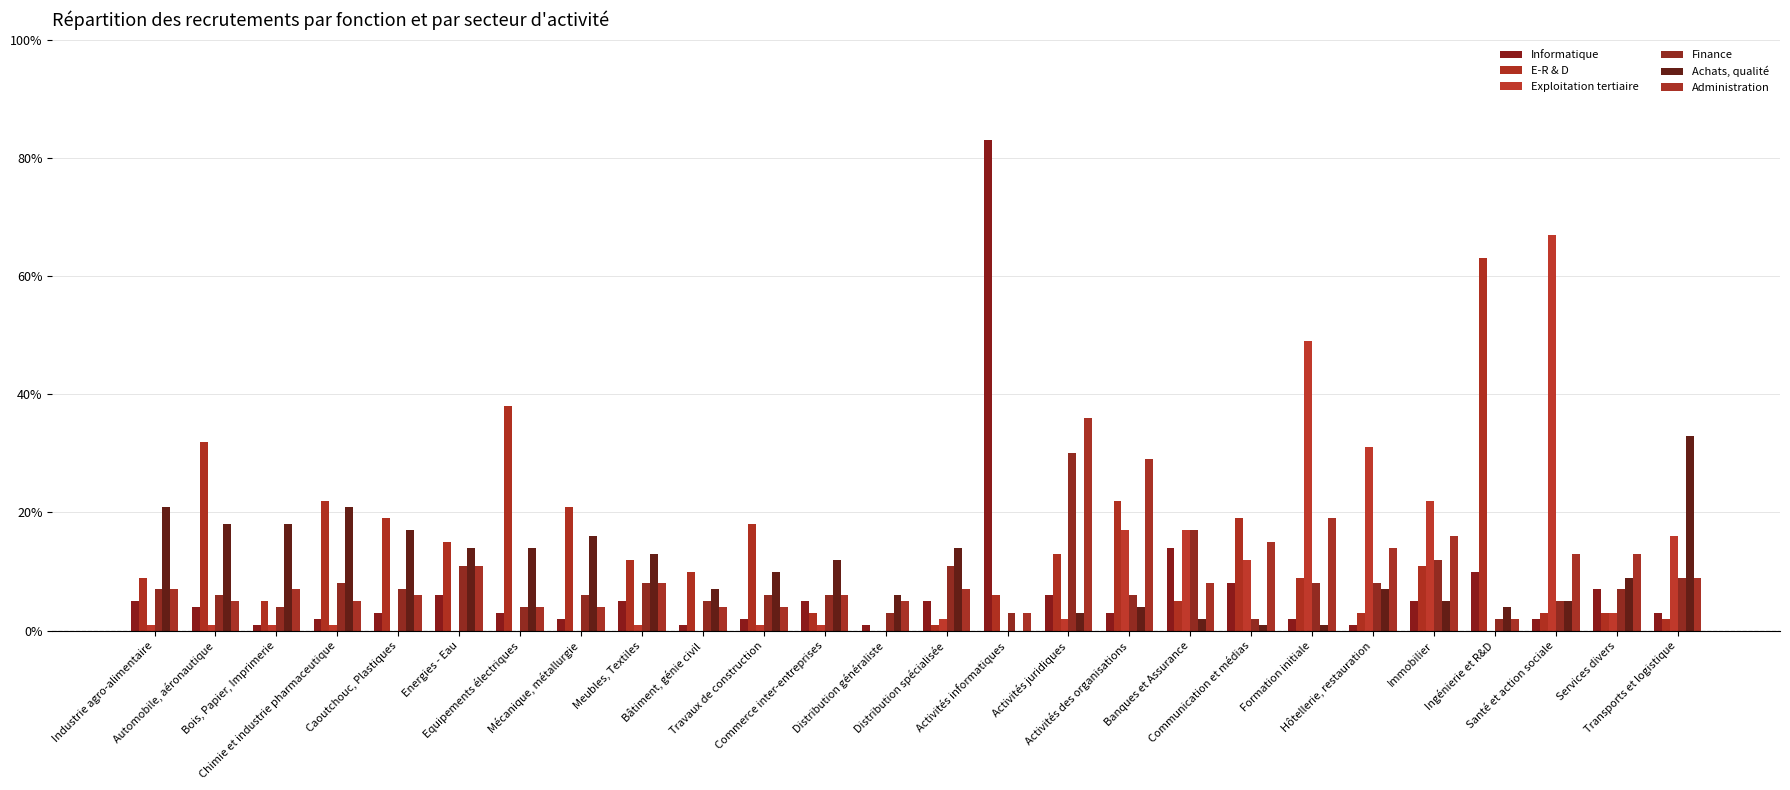

What is the label of the 4th bar from the left?

Chimie et industrie pharmaceutique